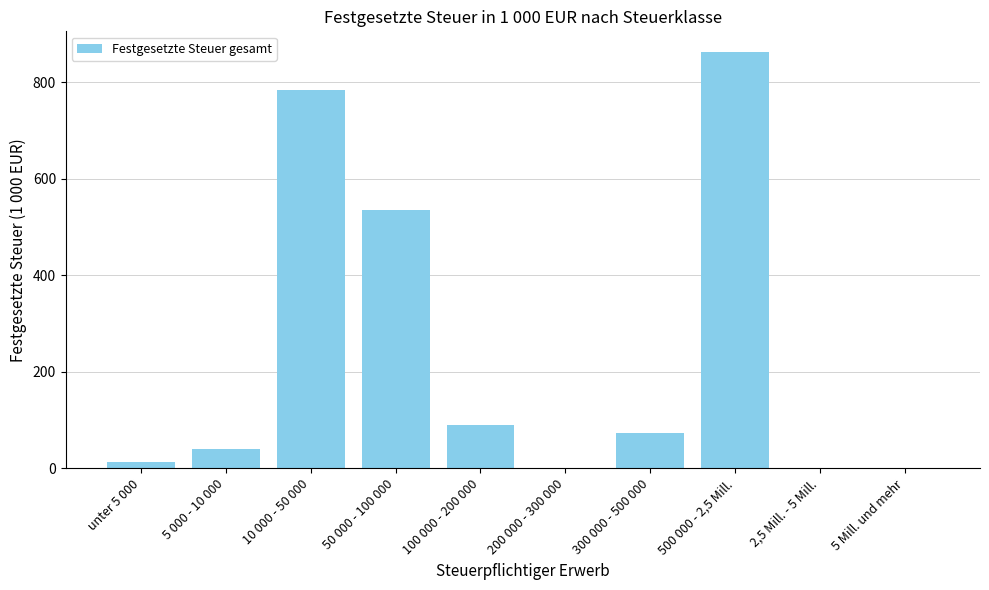

Which category has the highest value across all series?

500 000 - 2,5 Mill.